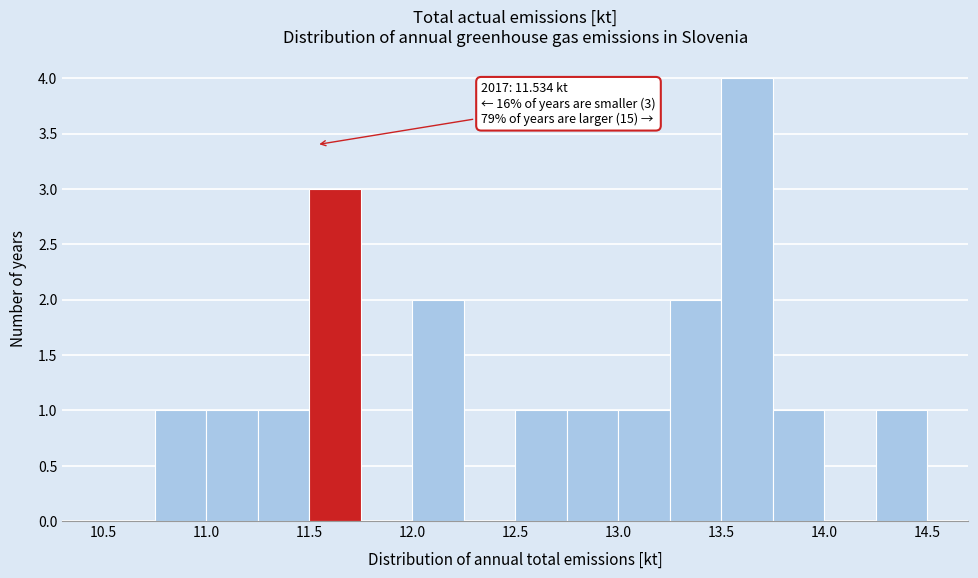

Which range on the x-axis has the tallest bar?

13.50 to 13.75